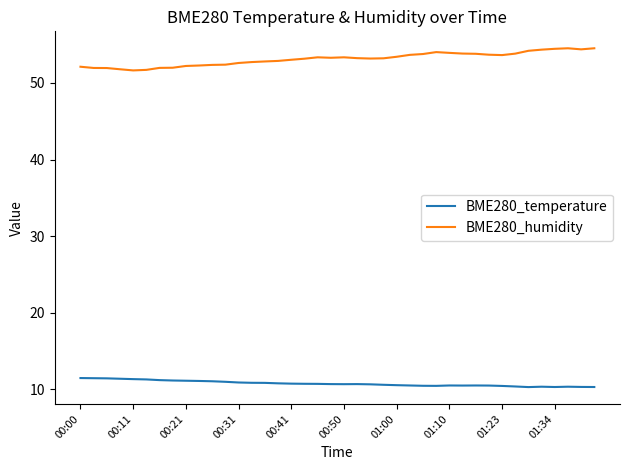

What is the difference between the maximum and minimum values in the BME280_temperature series?

1.2